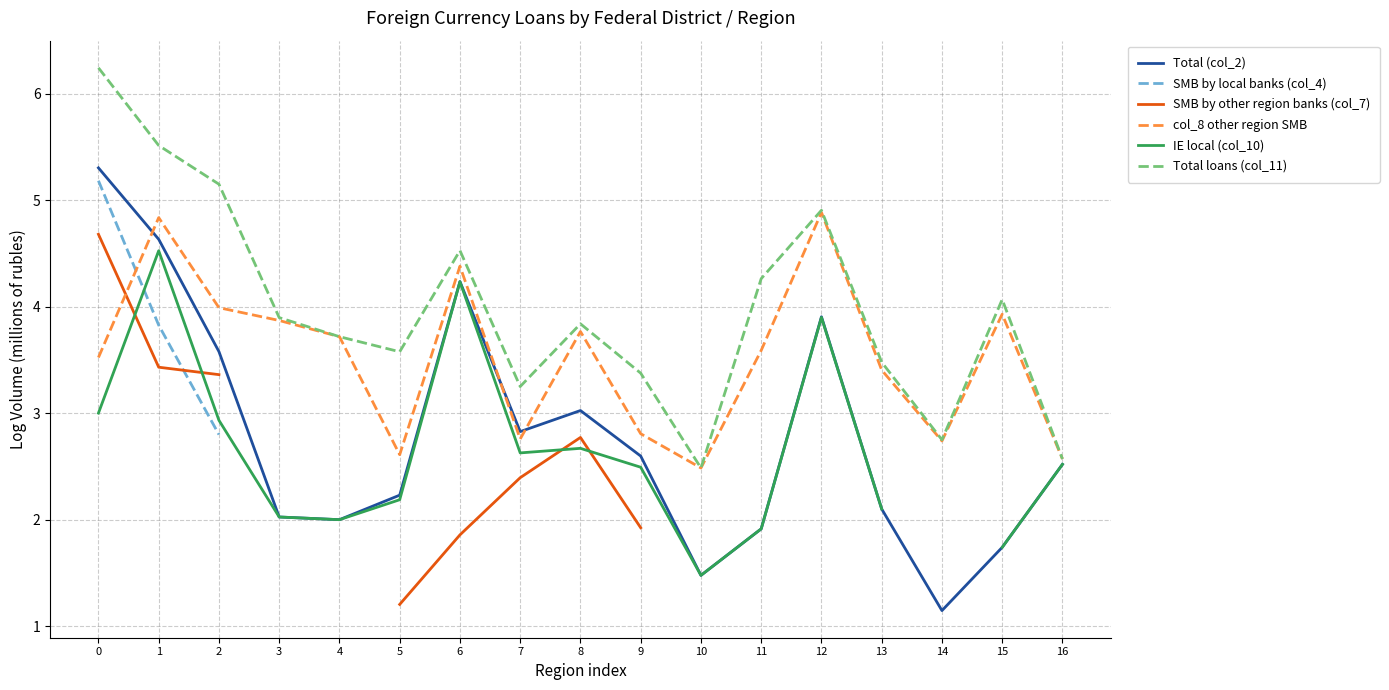

How many interior local valleys does the Total (col_2) series have?

4